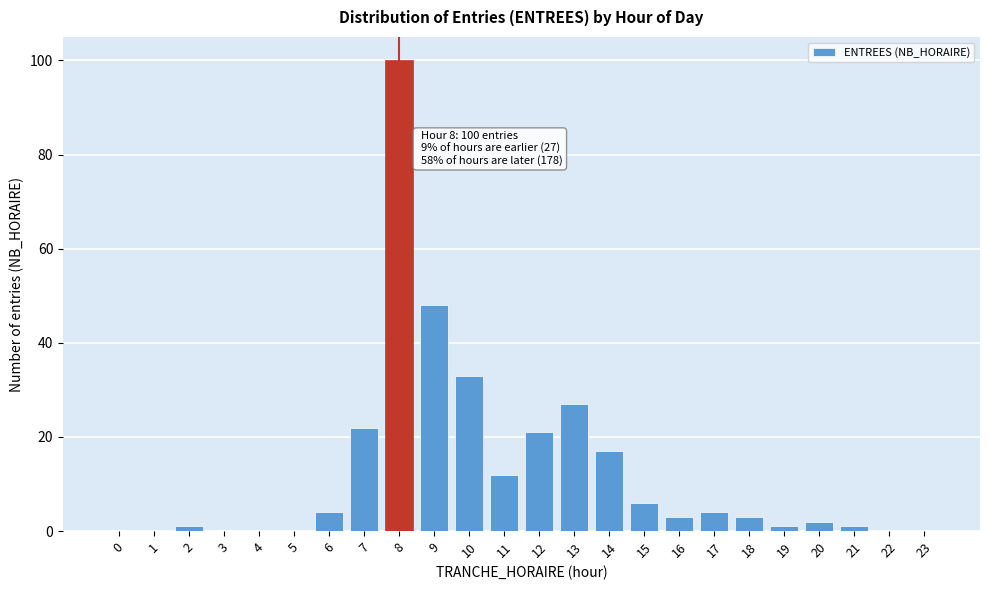

Reading left to right, transcribe all the data shown in this chart.

0=0	1=0	2=1	3=0	4=0	5=0	6=4	7=22	8=100	9=48	10=33	11=12	12=21	13=27	14=17	15=6	16=3	17=4	18=3	19=1	20=2	21=1	22=0	23=0